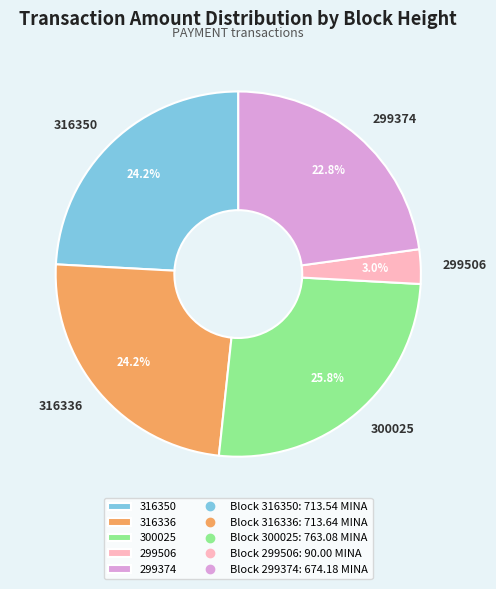

True or false: 299506 accounts for 11% of the total.

False